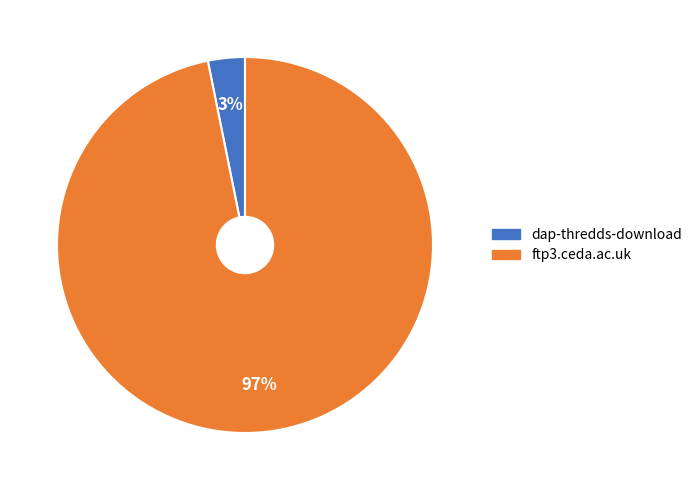

To the nearest percent, what percentage of the pie is dap-thredds-download?

3%